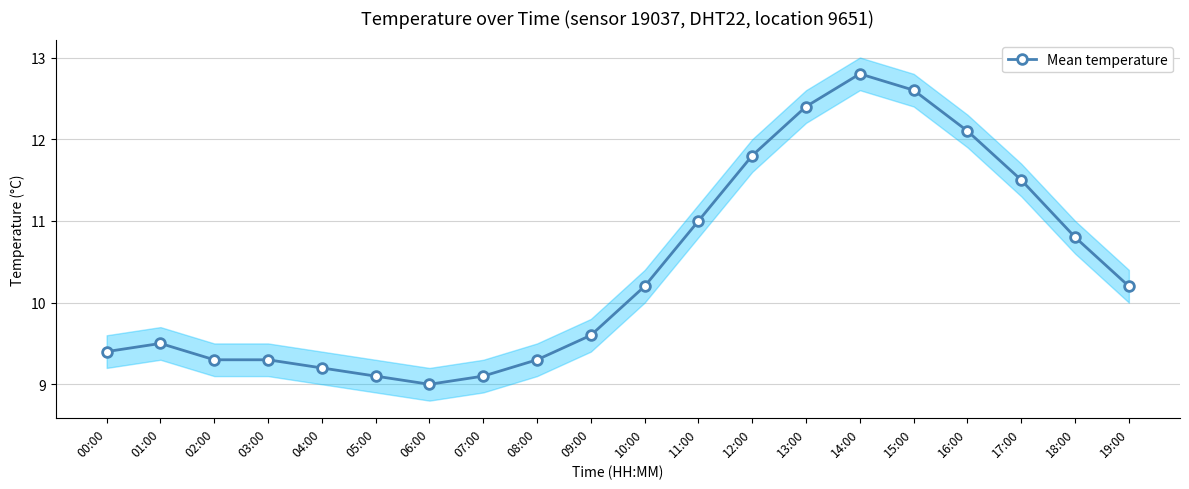

Between 06:00 and 00:00, which is larger?

00:00